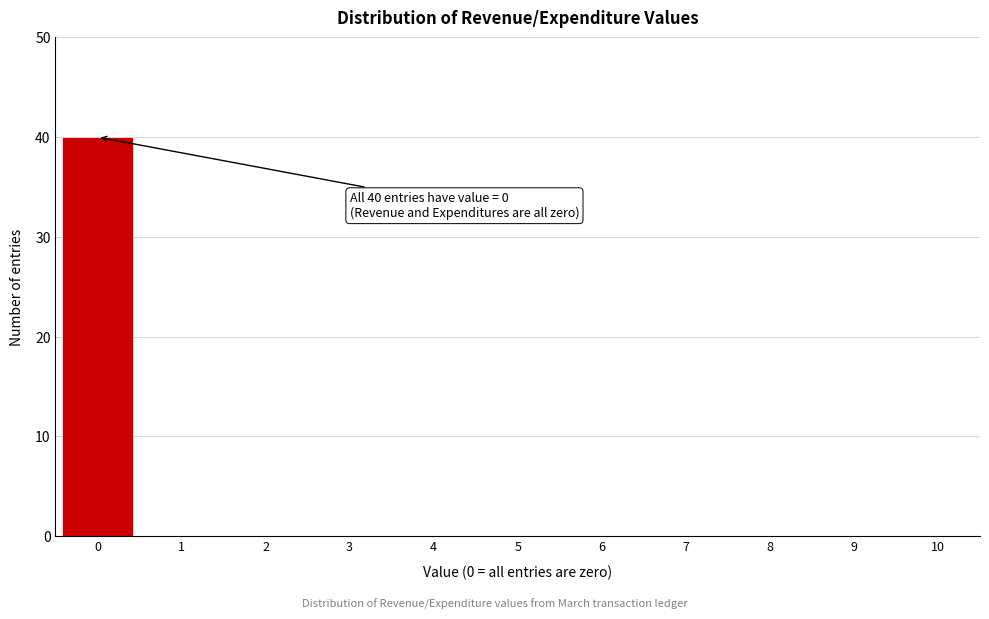

Reading right to left, list all the values displayed in this chart.

10=0	9=0	8=0	7=0	6=0	5=0	4=0	3=0	2=0	1=0	0=40